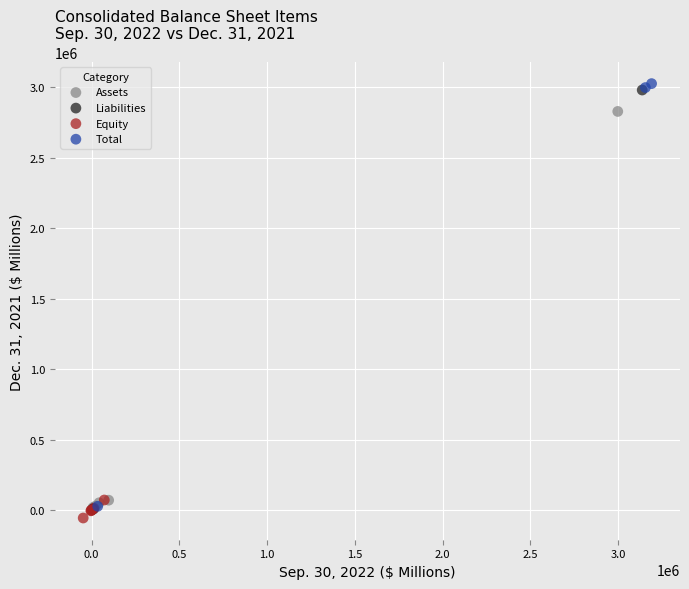

What are all the series names shown in the legend?

Assets, Liabilities, Equity, Total